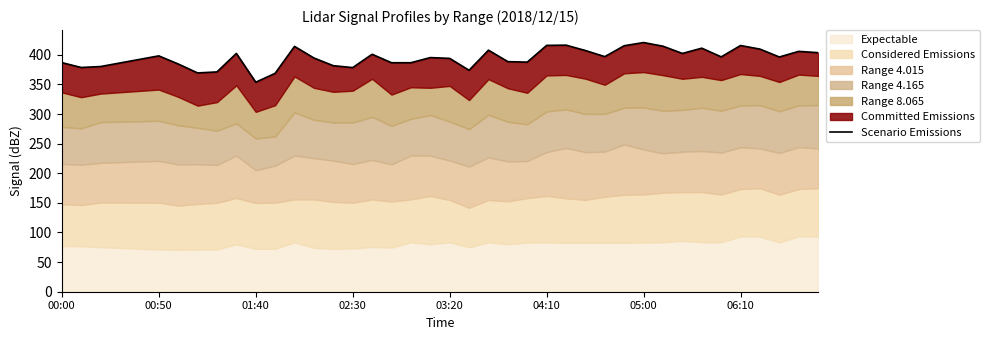

What is the difference between the second highest and minimum values?

62.6